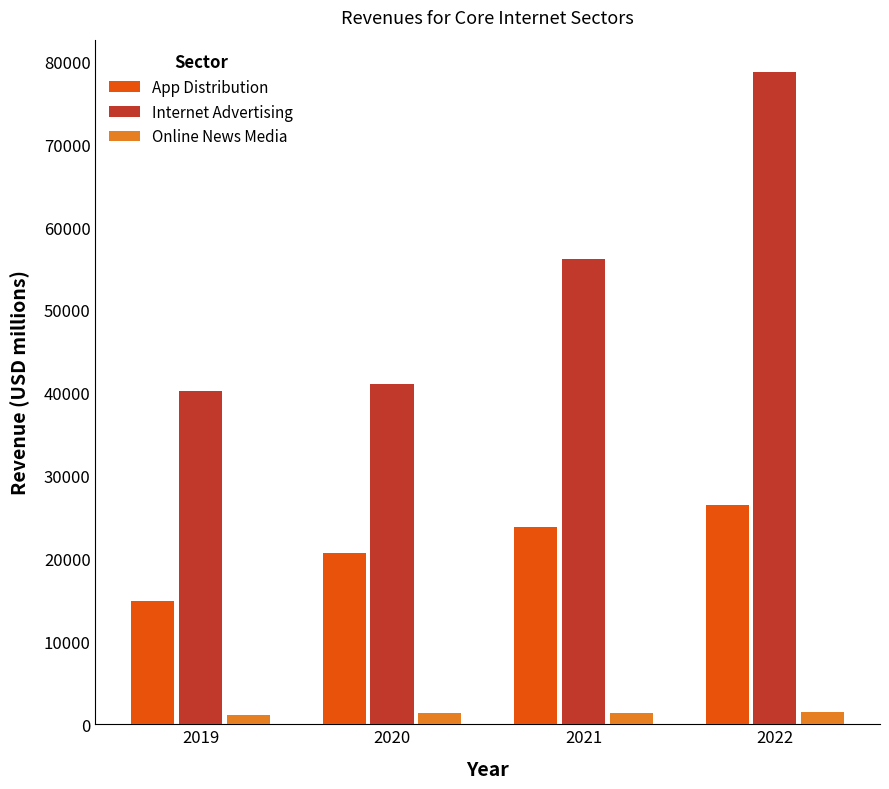

What is the spread (max minus min) of values at 2021?

54823.3